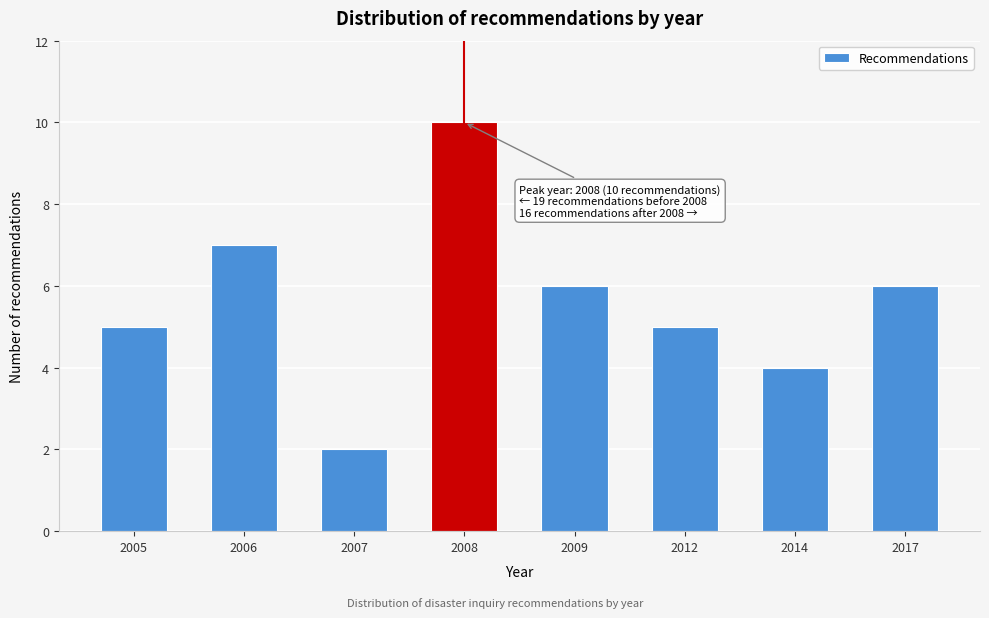

Reading left to right, transcribe all the data shown in this chart.

5	7	2	10	6	5	4	6